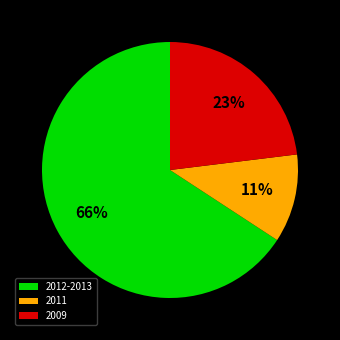

The 2011 slice represents 1% of the pie. True or false?

False